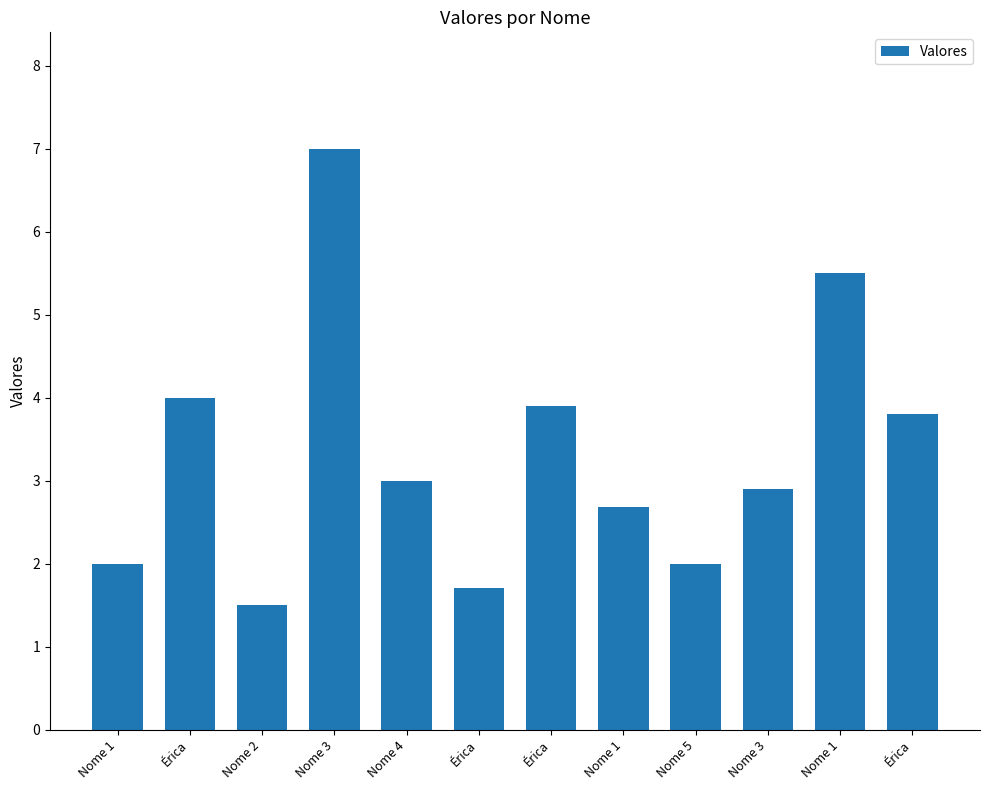

How many data points does each series have?

12